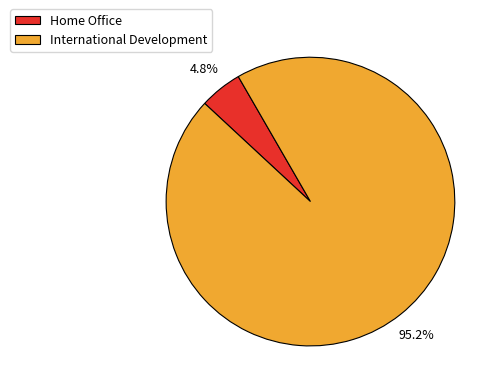

Which slice represents more than half of the pie?

International Development